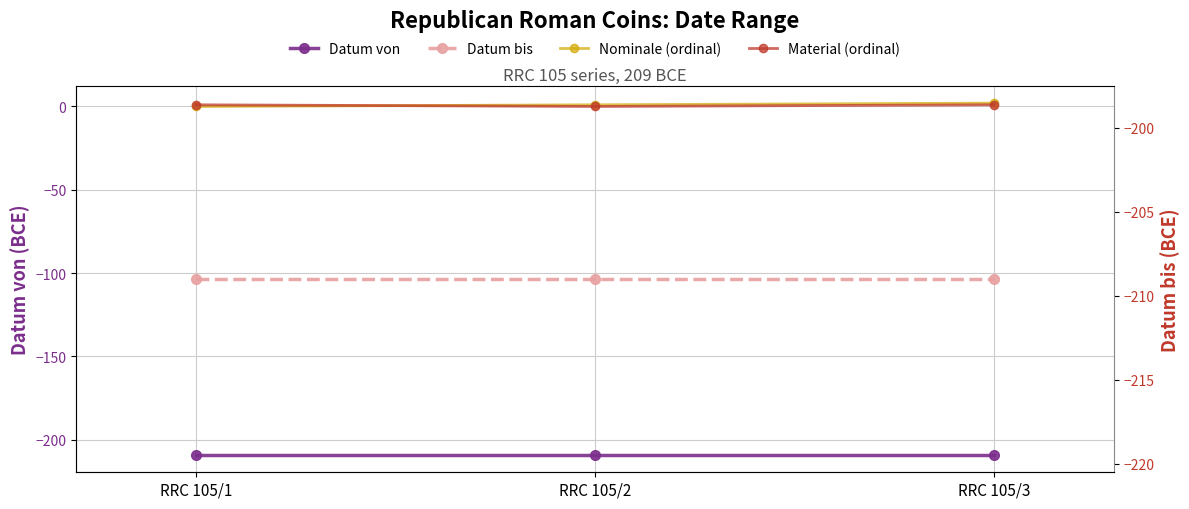

What is the total value across all series at RRC 105/1?

-417